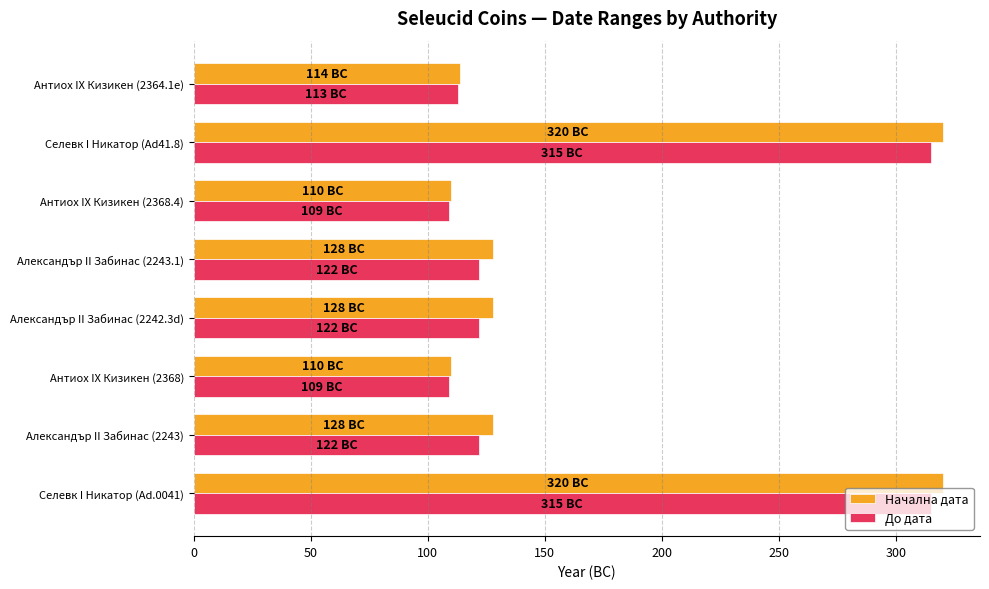

Which series has the largest range (max minus min)?

Начална дата